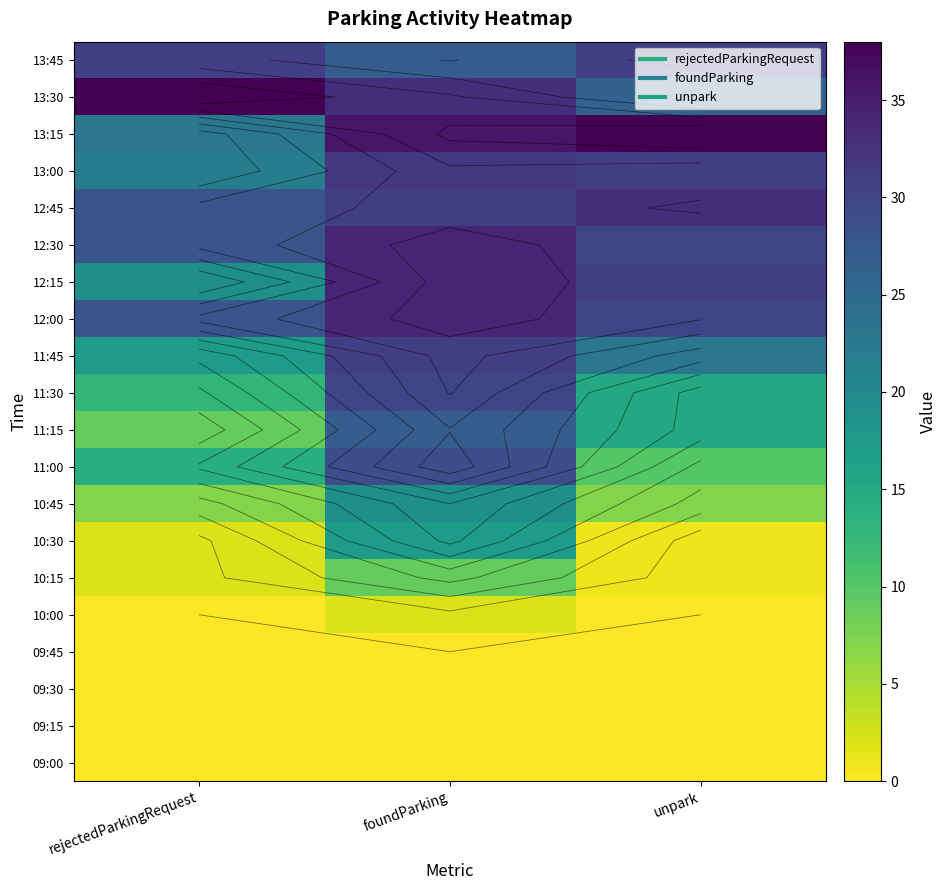

What value does the 11:30 series have at foundParking, to the nearest 10?

30